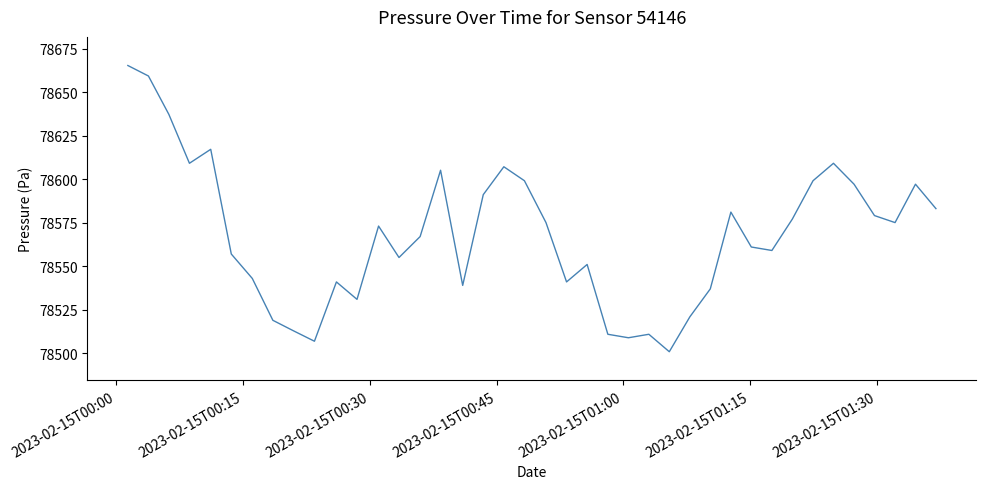

What is the greatest value displayed?

78665.4